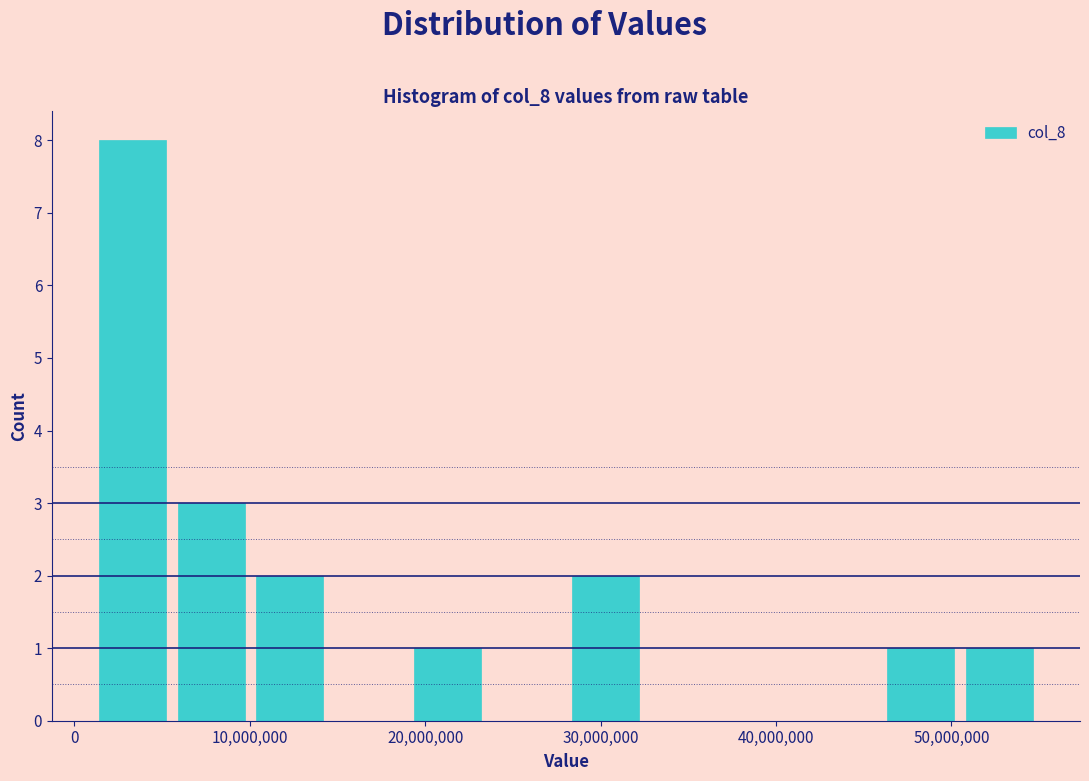

Over which range of the x-axis is the bar tallest?

1000000 to 6000000